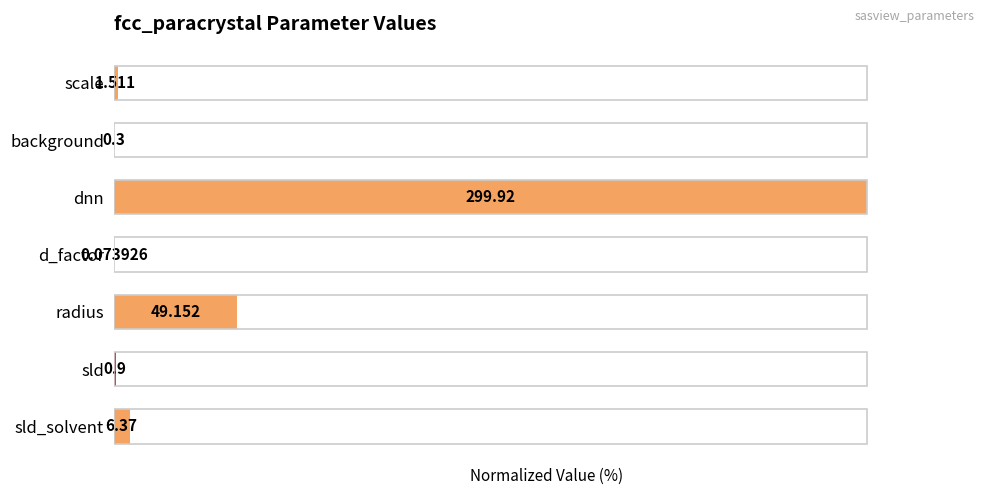

List the labels in order of value, smallest first.

d_factor, background, sld, scale, sld_solvent, radius, dnn